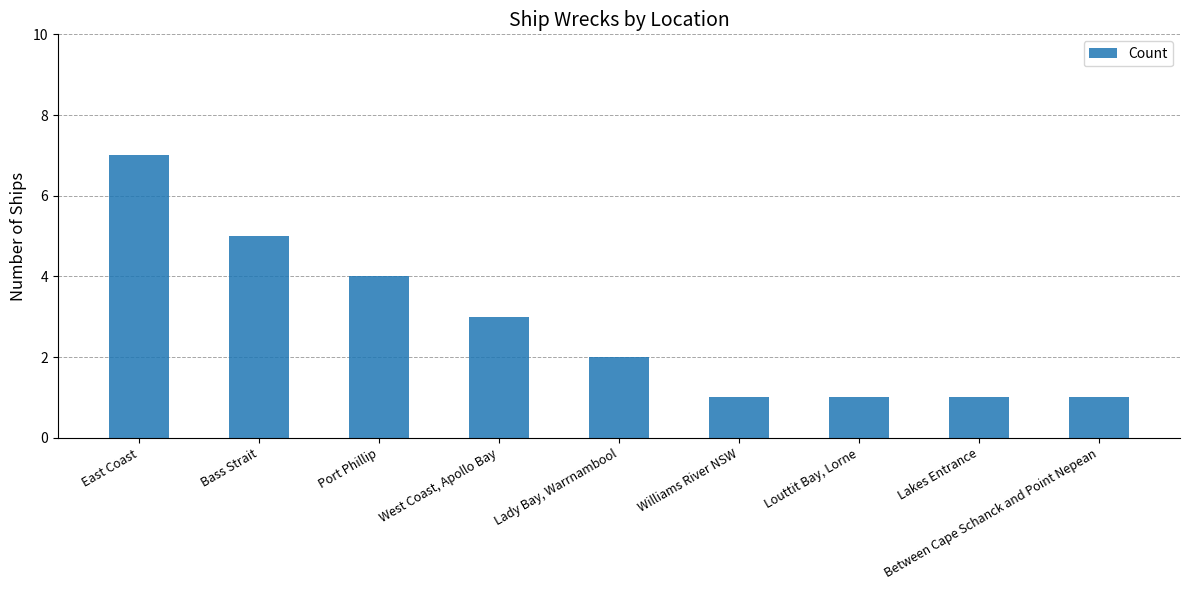

The value at Bass Strait is 5. True or false?

True